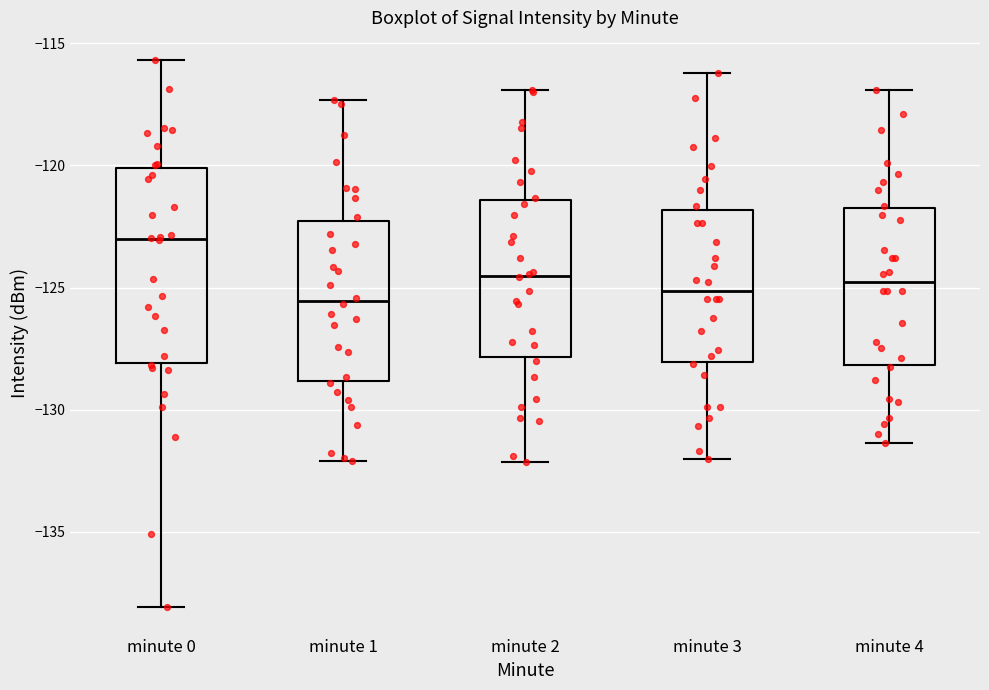

Which box is the tallest, from its lower edge to its upper edge?

minute 0